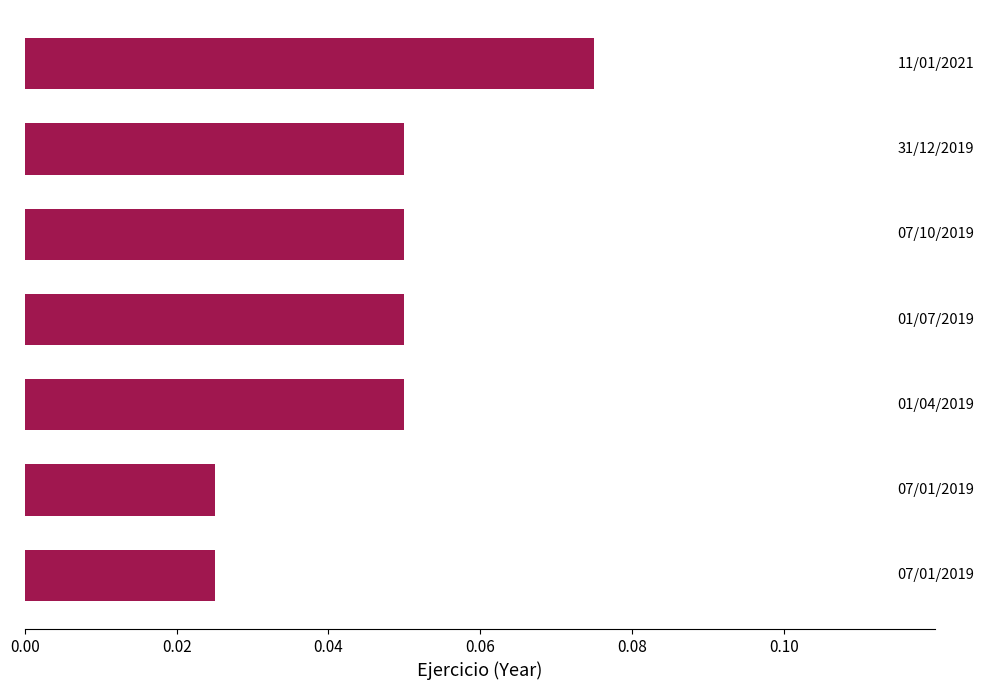

What is the sum of all values?

0.3